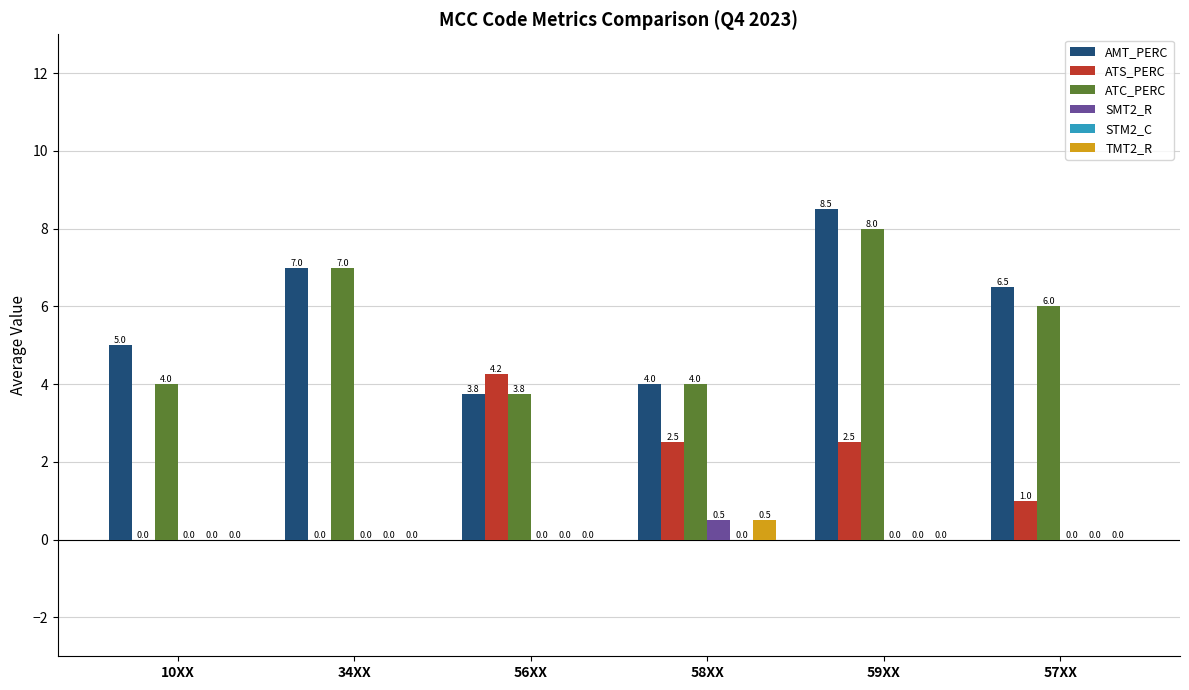

What is the sum of all TMT2_R values?

0.5